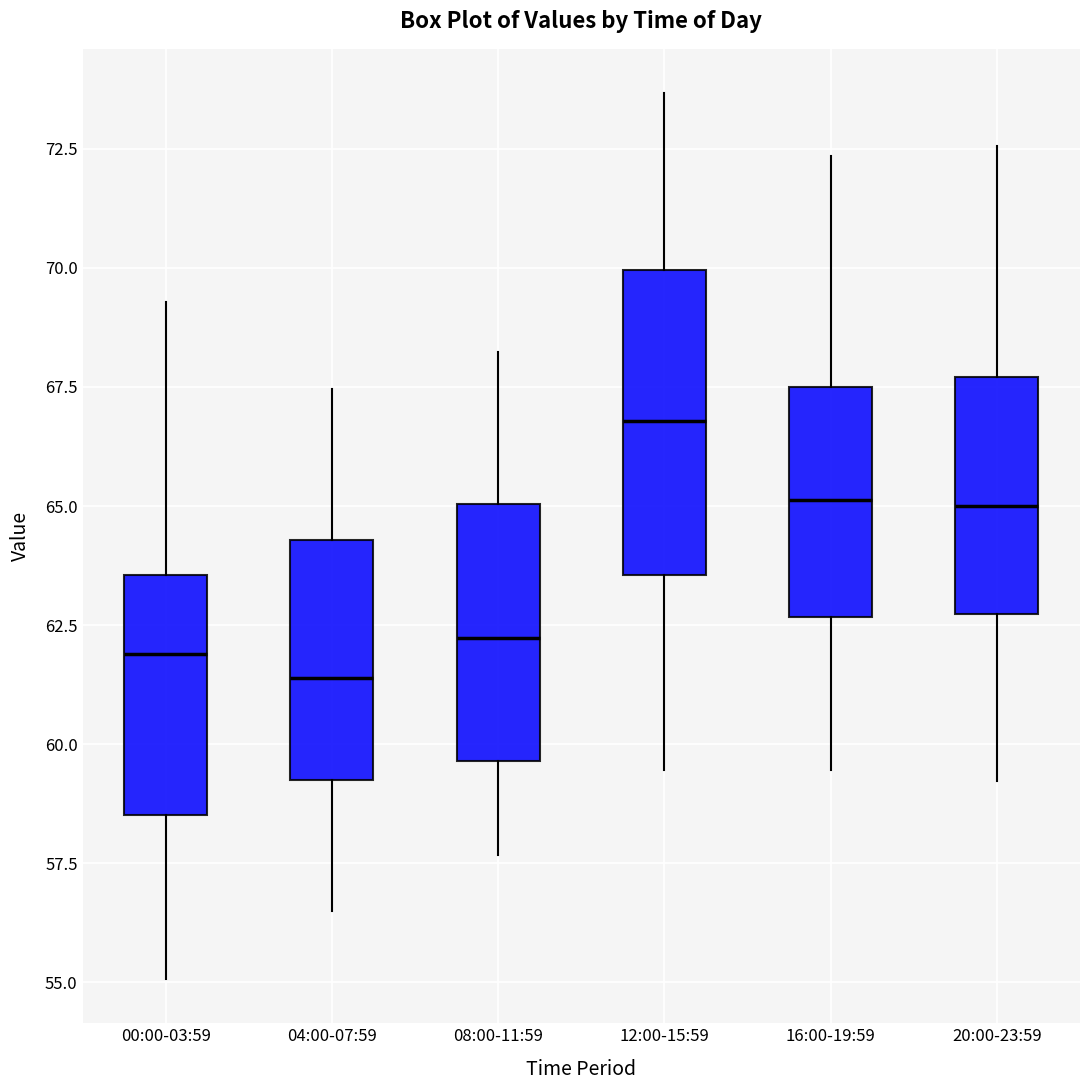

Comparing the boxes themselves (not the whiskers), which one is the tallest?

12:00-15:59